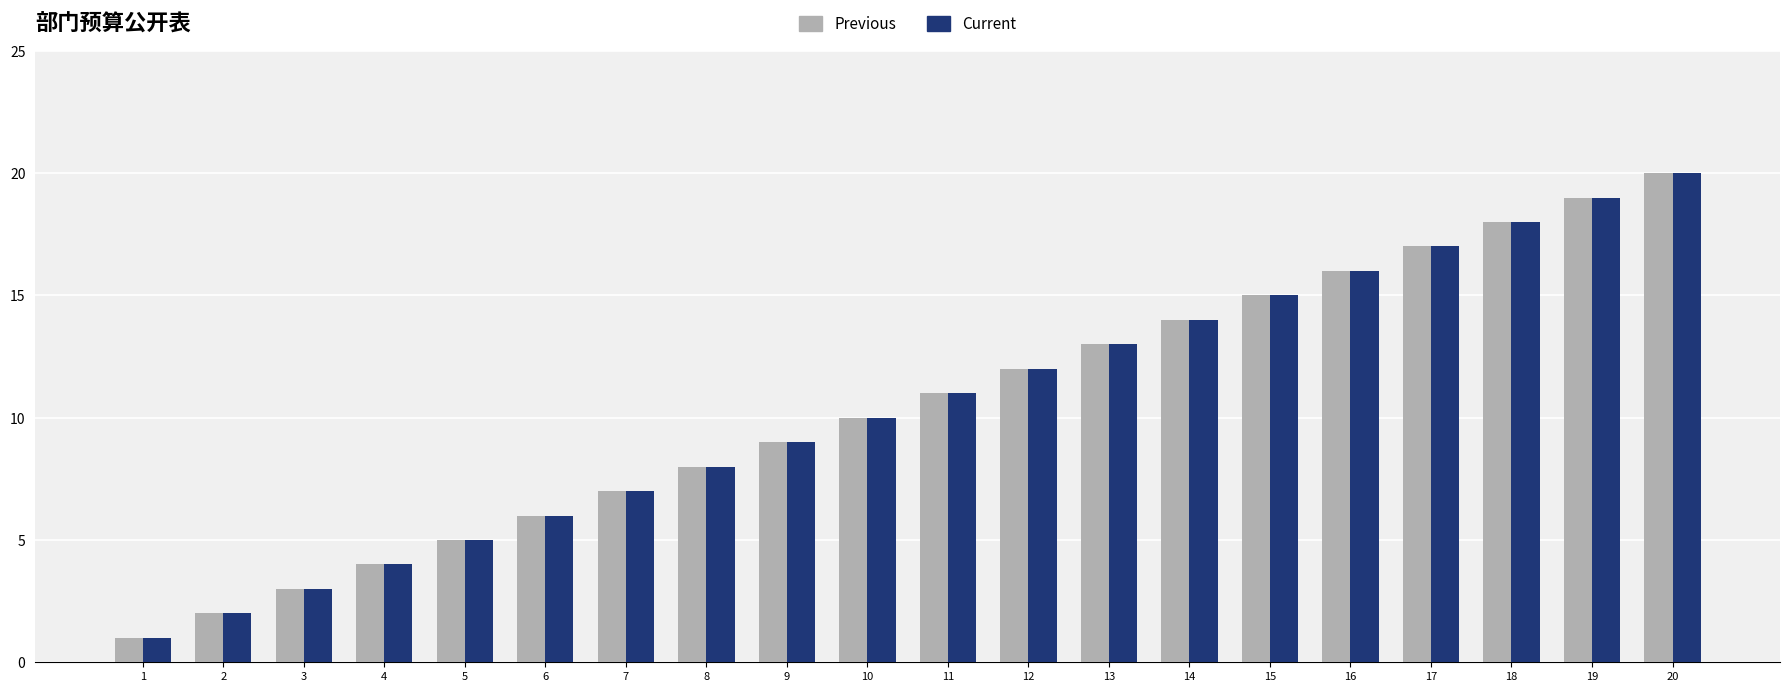

What is the value of the Current bar at the 14th from the left?

14